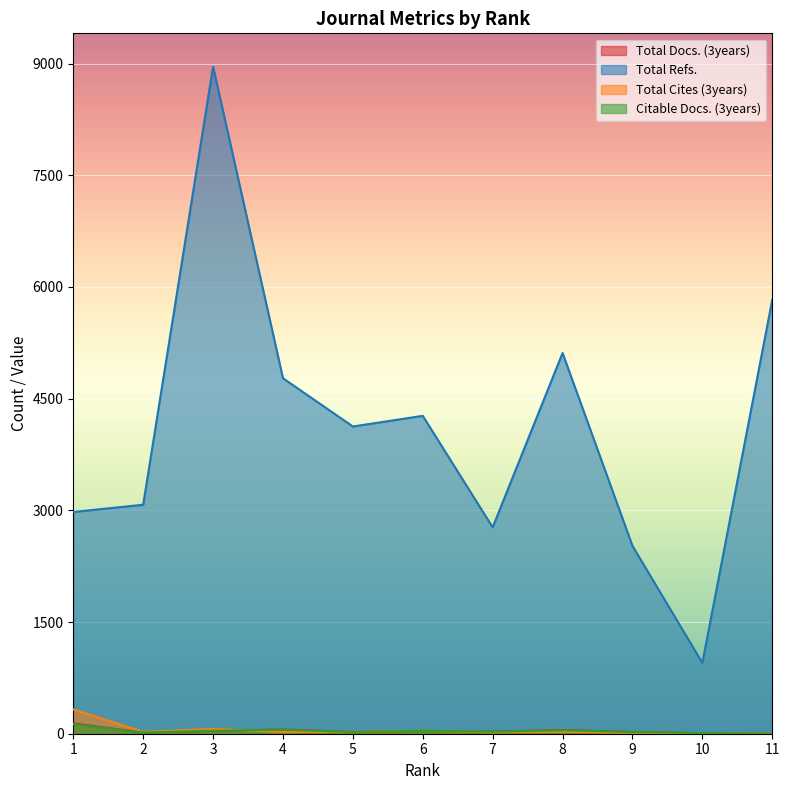

How many data points in Total Refs. are less than 4126?

5